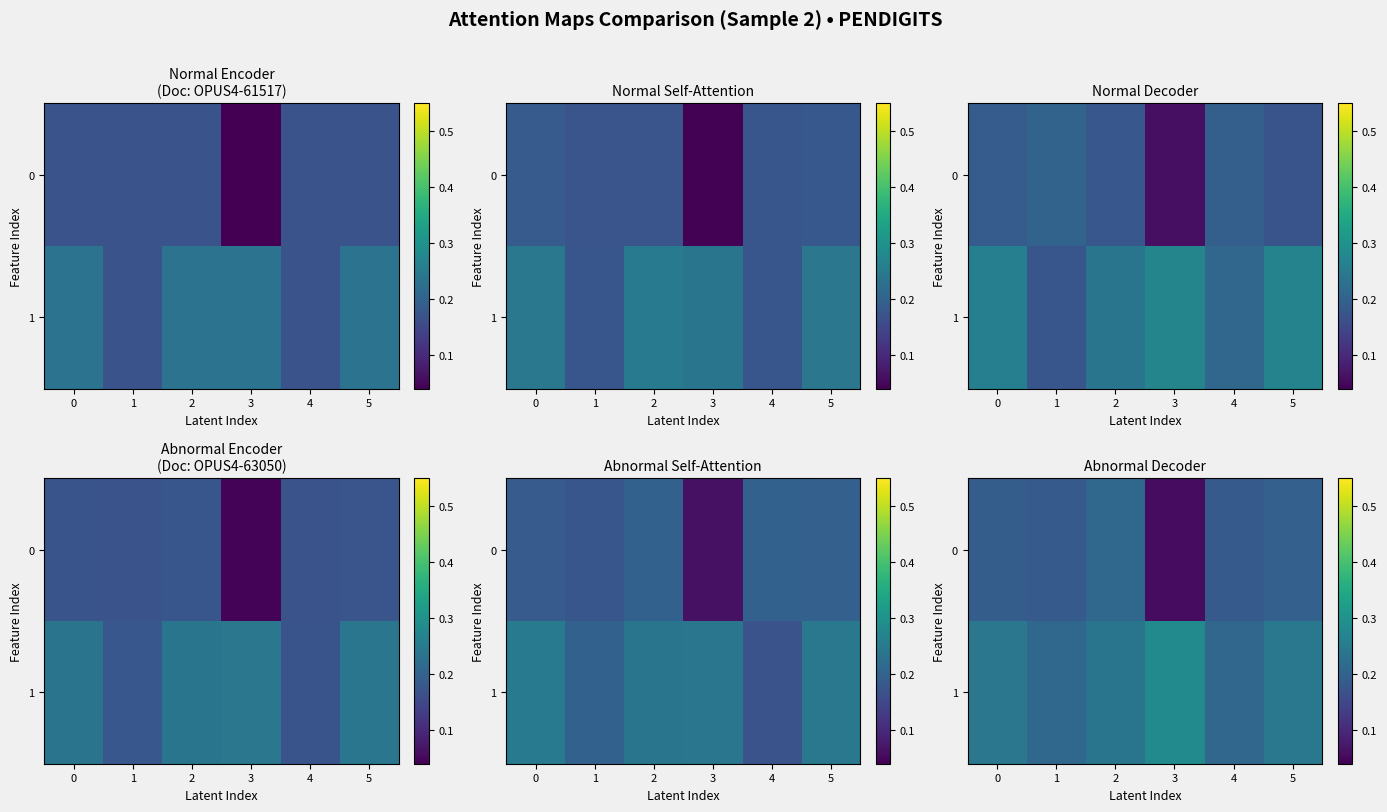

Rank the series at 3 from highest to lowest value.

1, 0